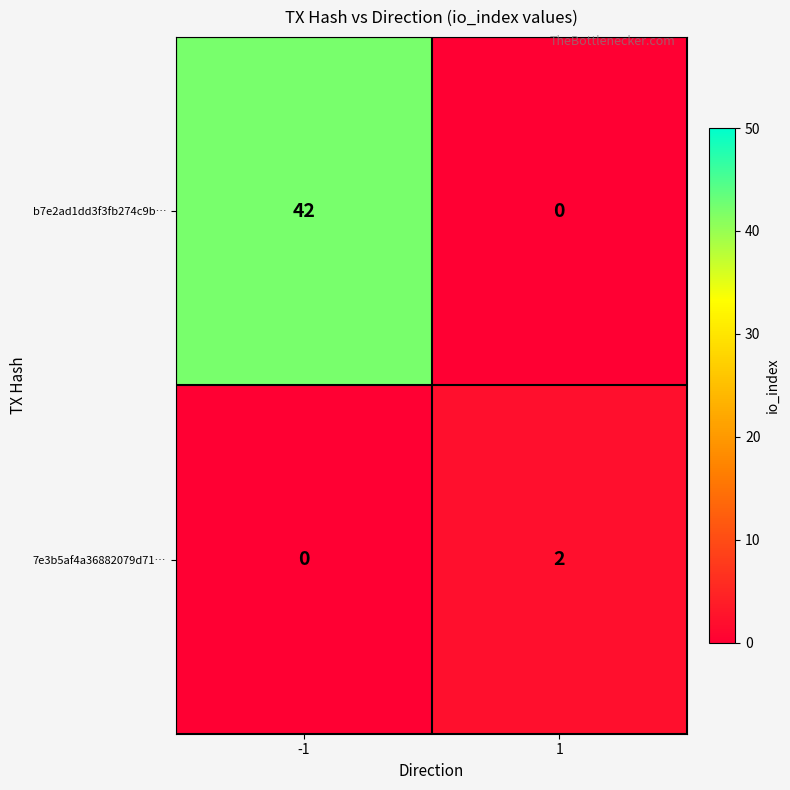

What is the difference between the highest and lowest values at -1?

42